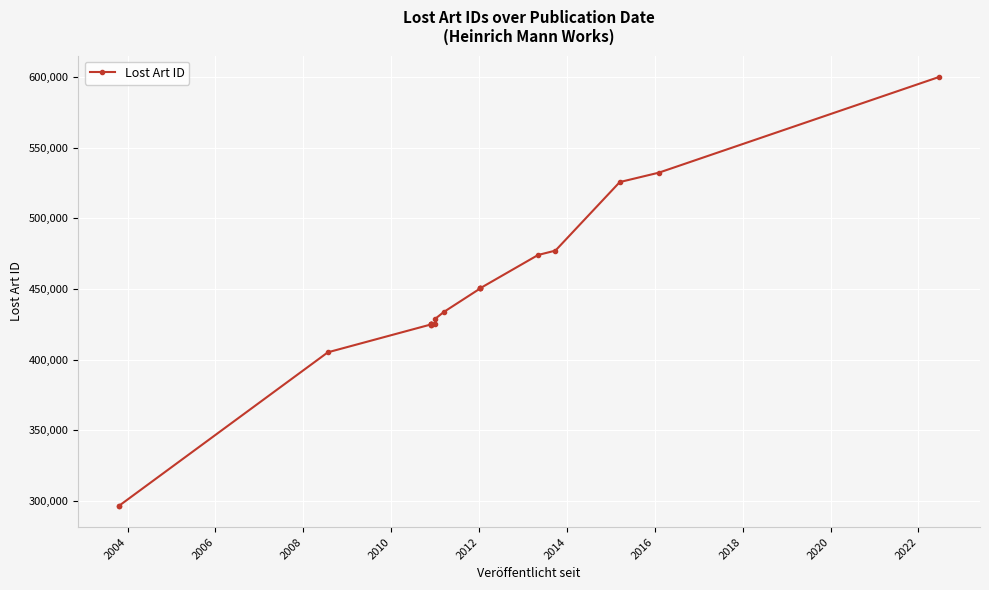

Is it true that the value at 2002 is 438671?

False